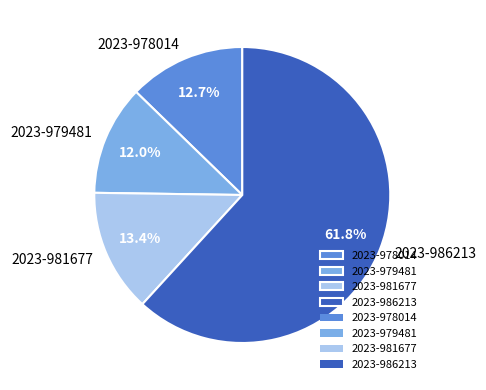

How many slices are in this pie chart?

4